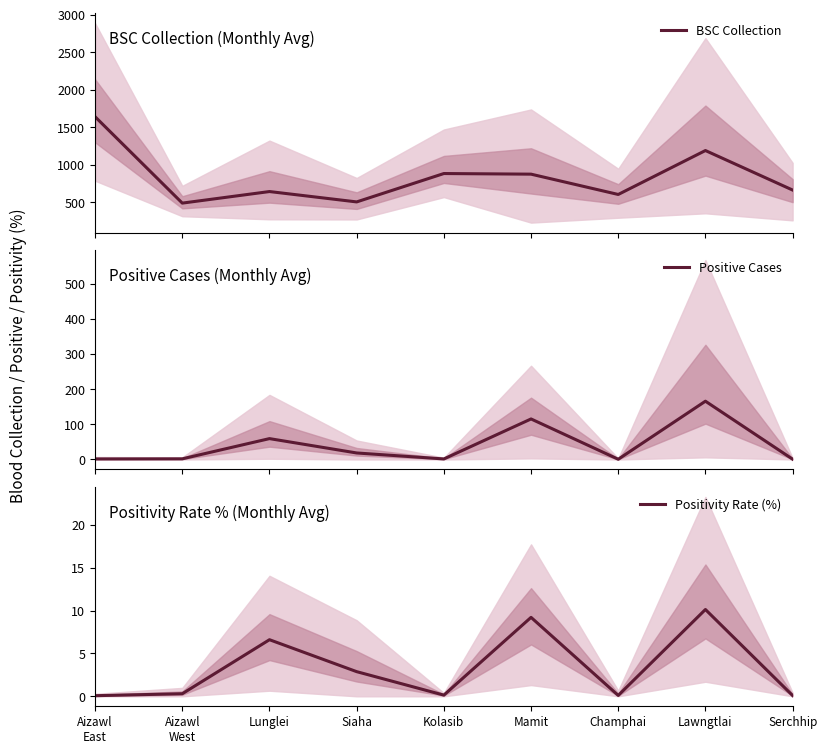

Which series changed the most between Aizawl
East and Siaha?

BSC Collection